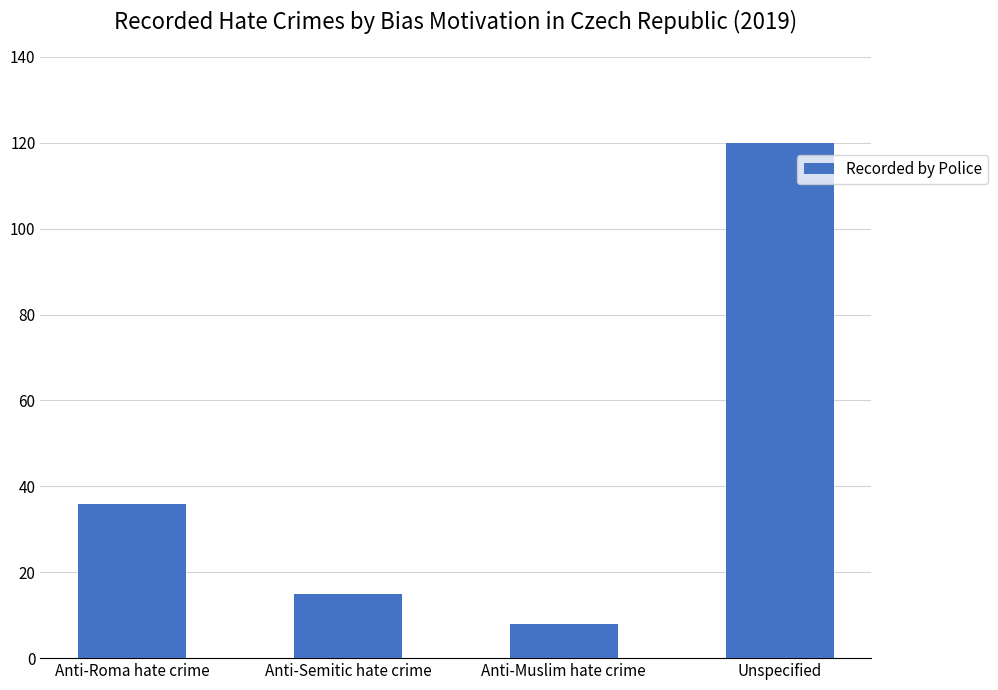

What is the ratio of the value at Anti-Muslim hate crime to the value at Unspecified?

0.1